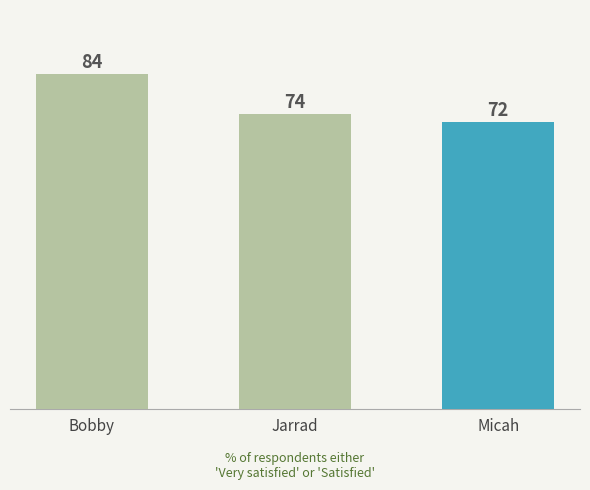

Where is the data nearest to the value 78?

Jarrad